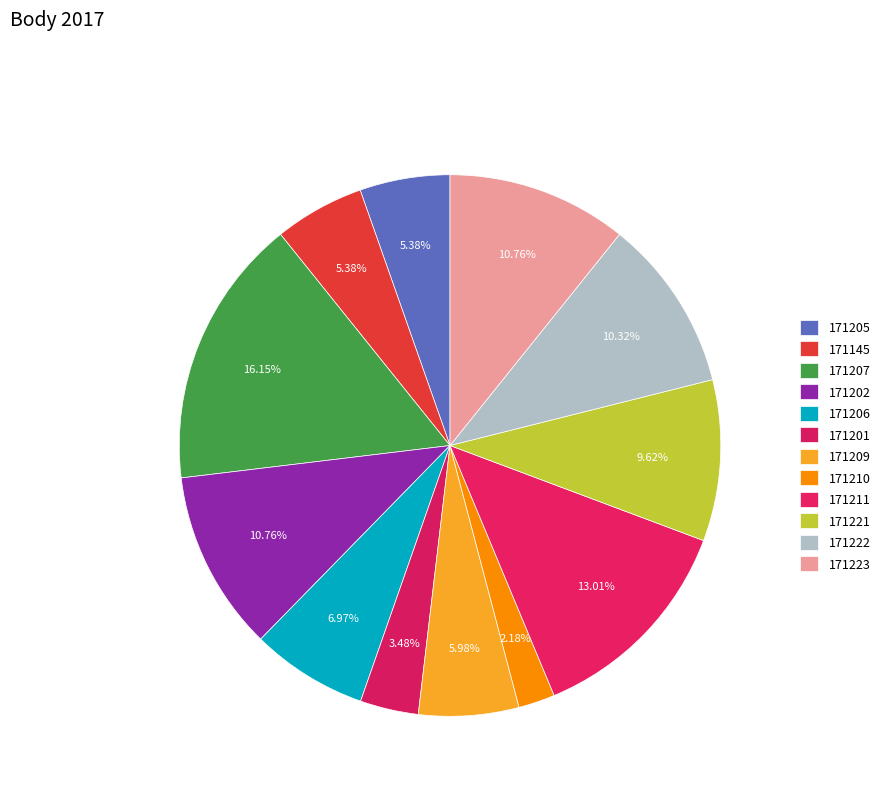

To the nearest percent, what percentage of the pie is 171222?

10%